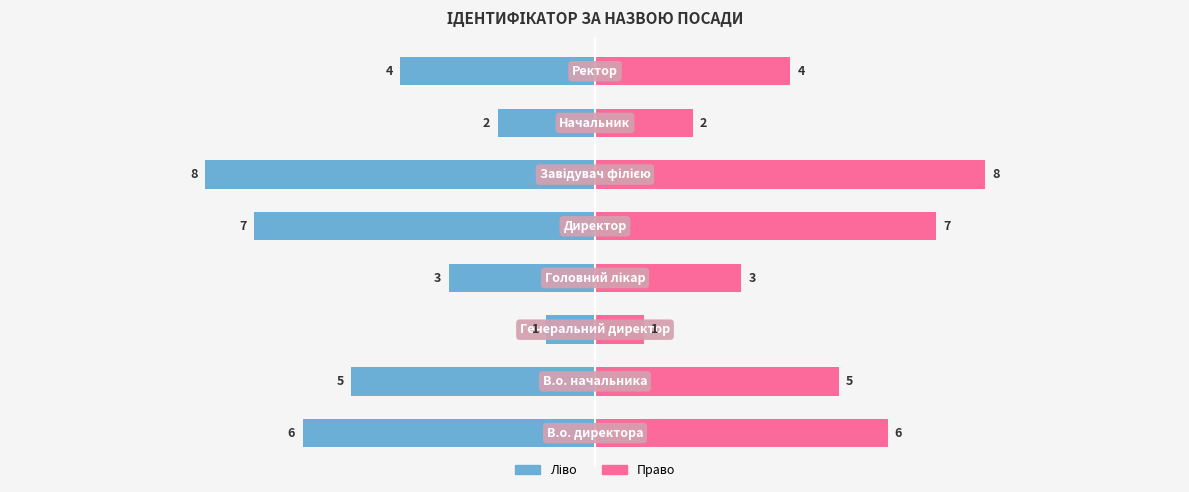

What is the lowest value of the Ідентифікатор (право) series?

1